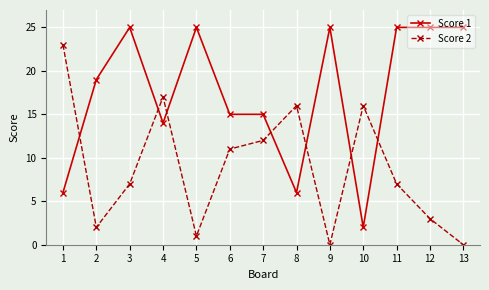

At which label is Score 2 closest to 11?

6